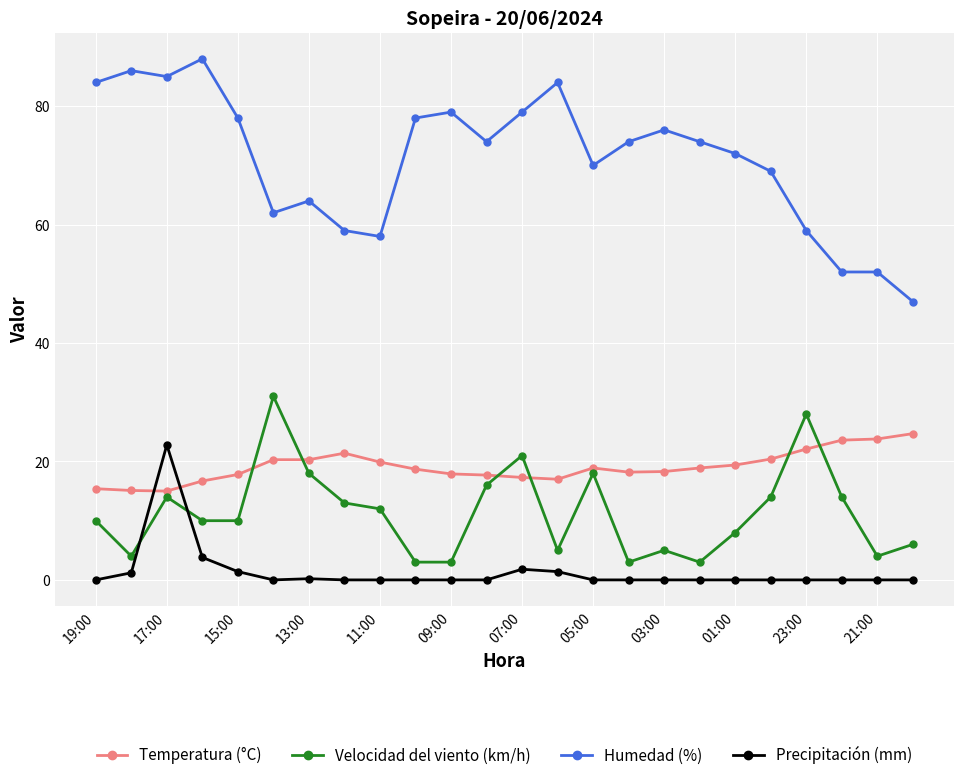

What are all the series names shown in the legend?

Temperatura (°C), Velocidad del viento (km/h), Humedad (%), Precipitación (mm)